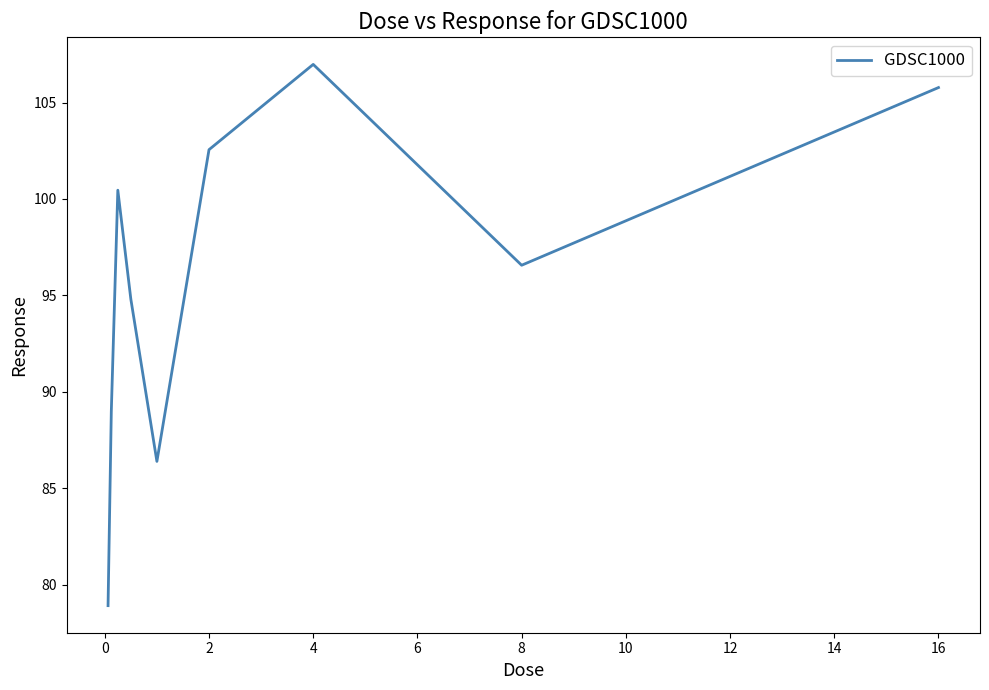

Does the chart display data point markers on the line(s)?

No